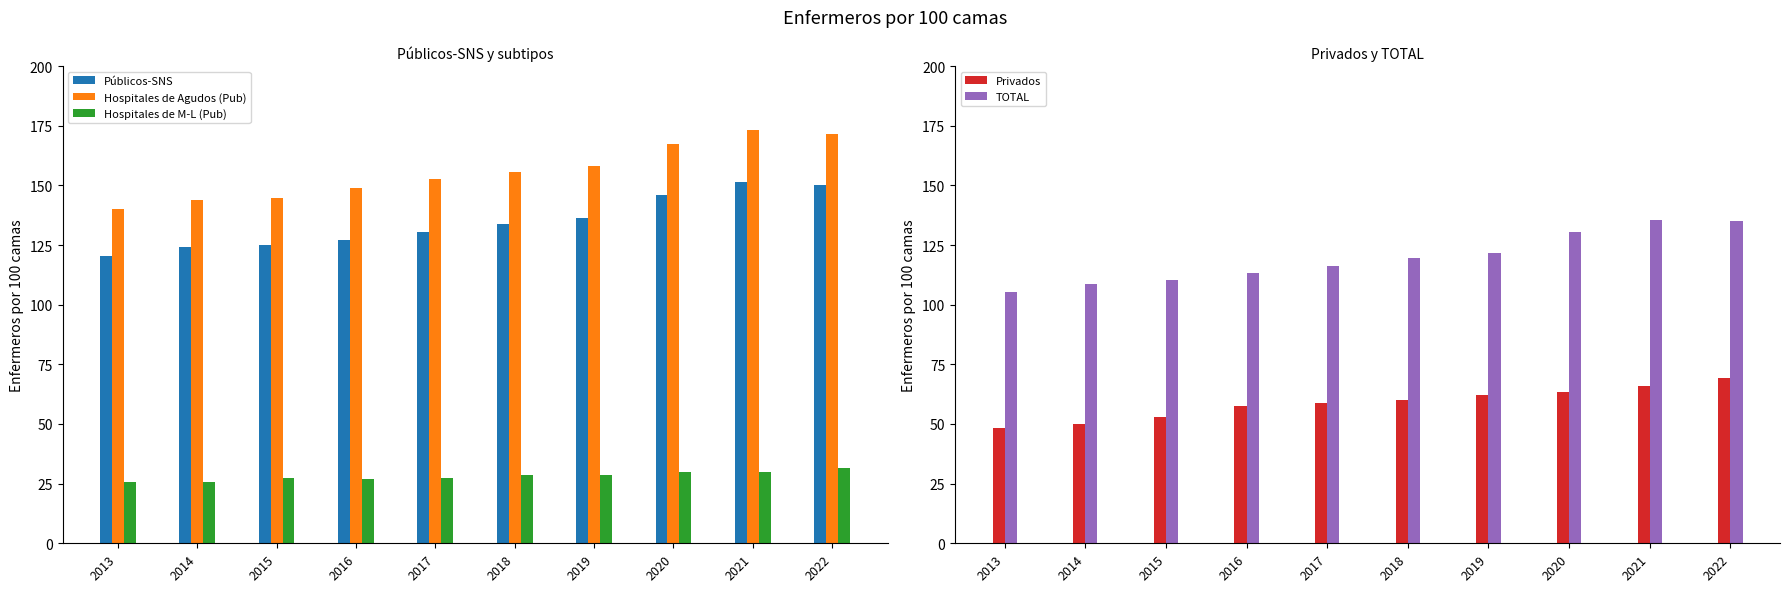

Is it true that Privados equals 29.3 at 2021?

False